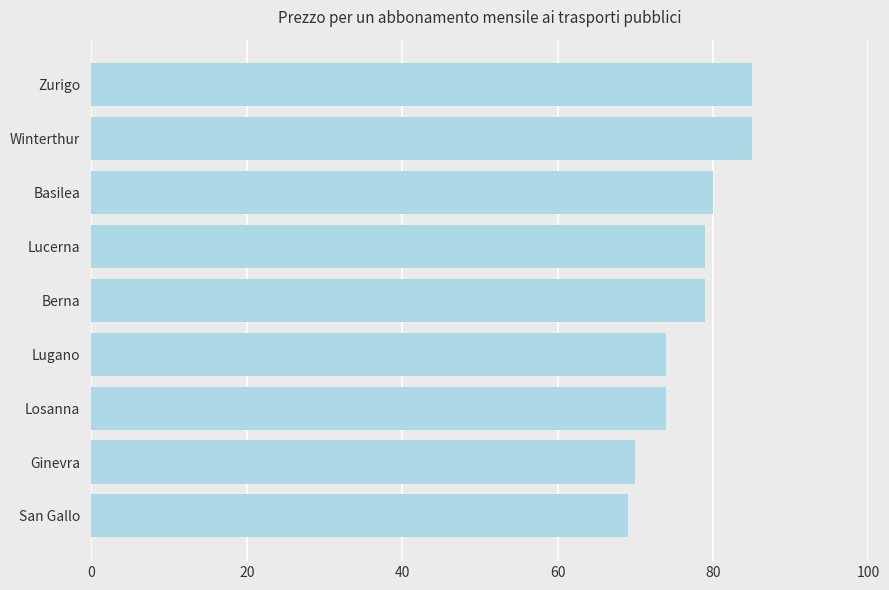

Read the value at Losanna.

74